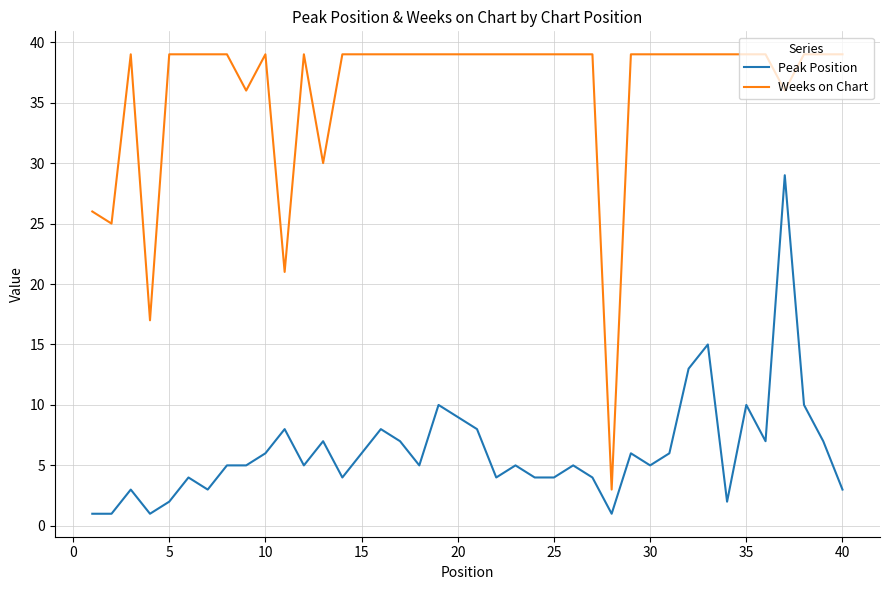

What is the greatest value displayed?

39